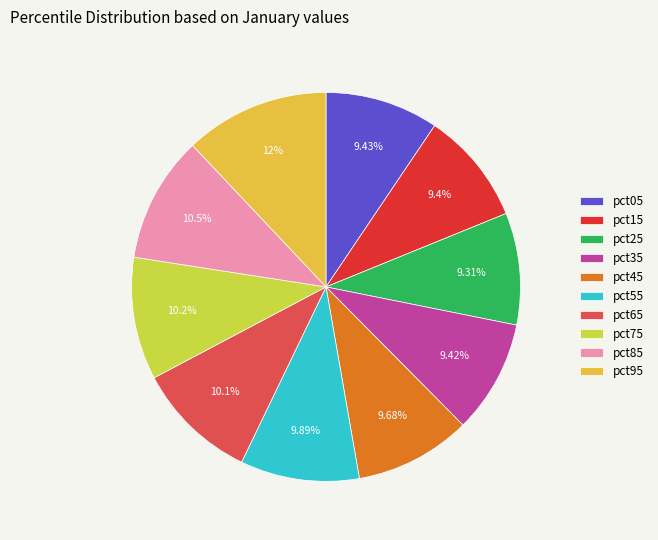

How much of the chart is everything except pct15?

90.6%